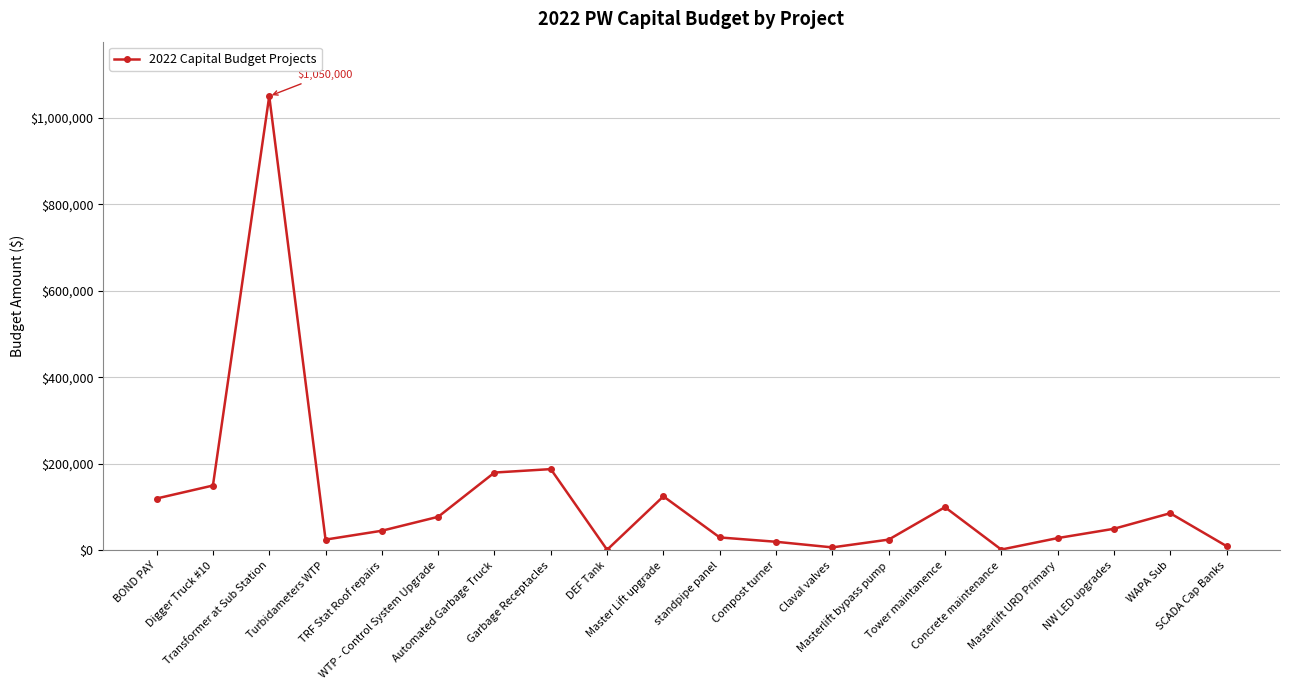

Does the chart have visible grid lines?

Yes